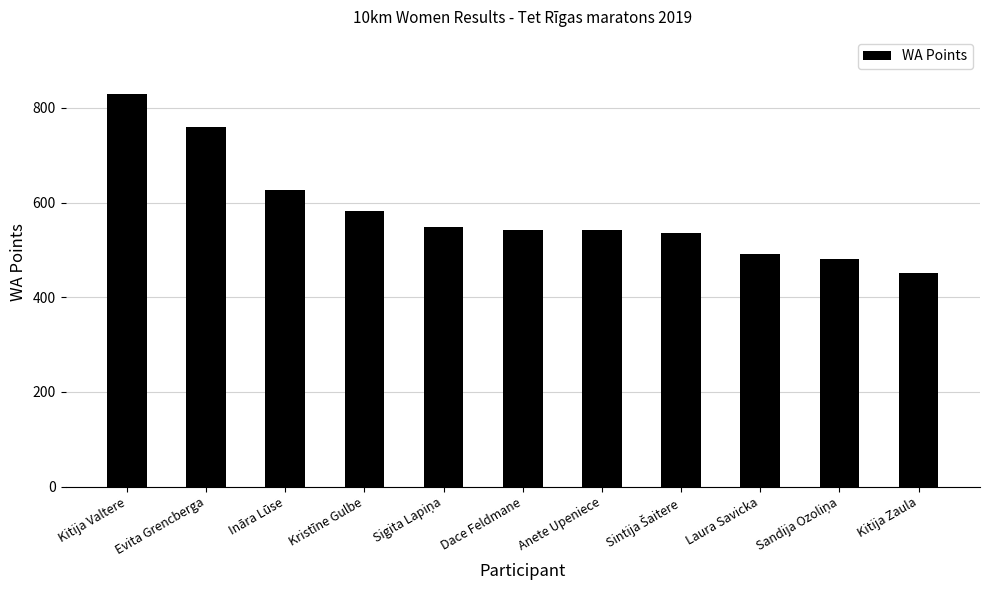

Which has a higher value, Dace Feldmane or Ināra Lūse?

Ināra Lūse